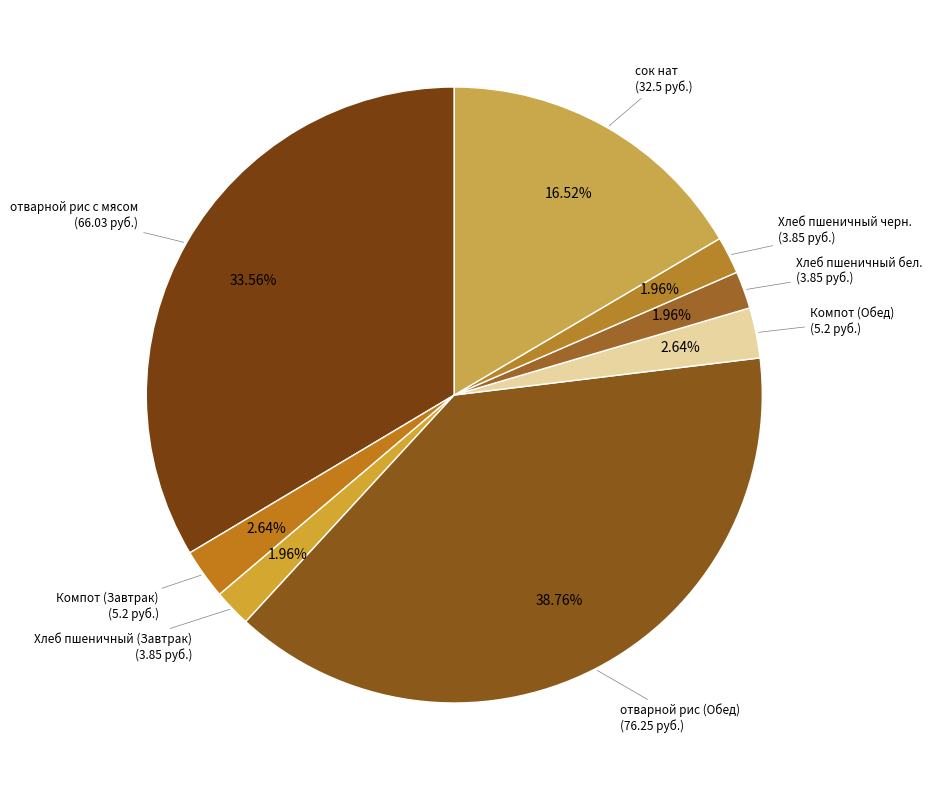

To the nearest percent, what is the difference between the largest and smallest slice percentages?

37%